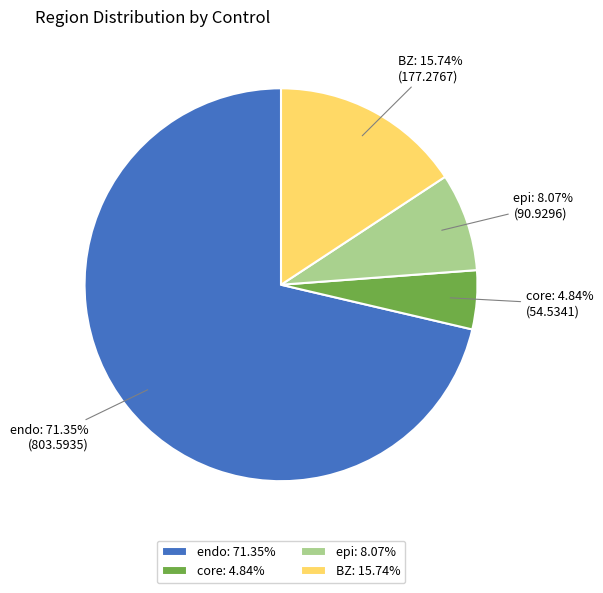

Do core and epi together represent more than half of the pie?

No